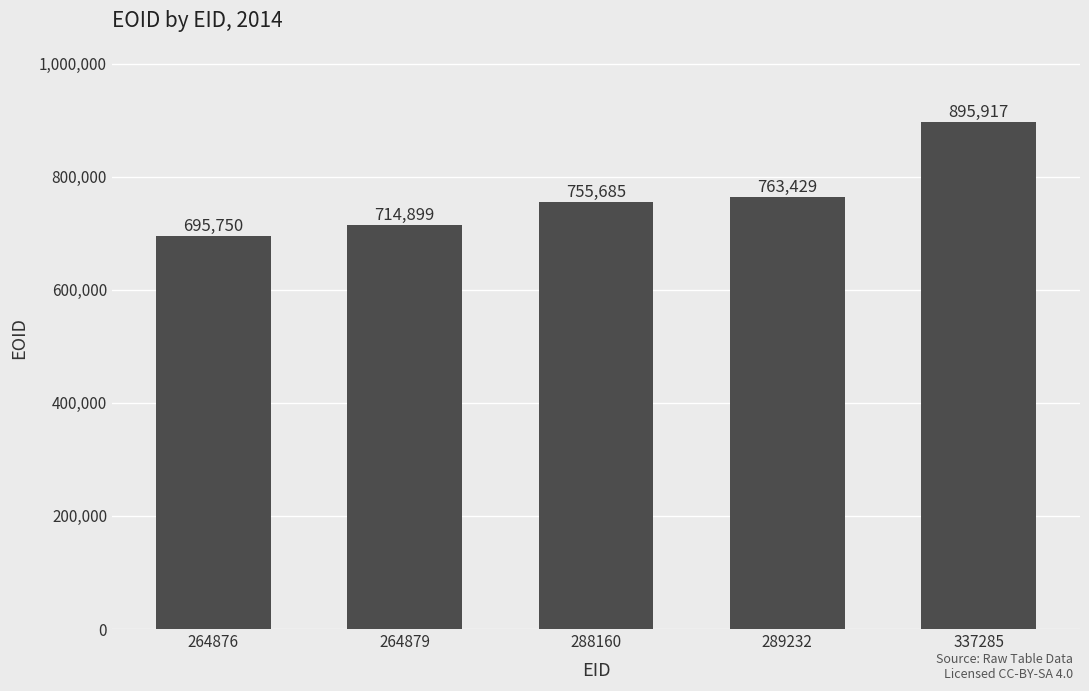

What is the difference between the second highest and minimum values?

67679